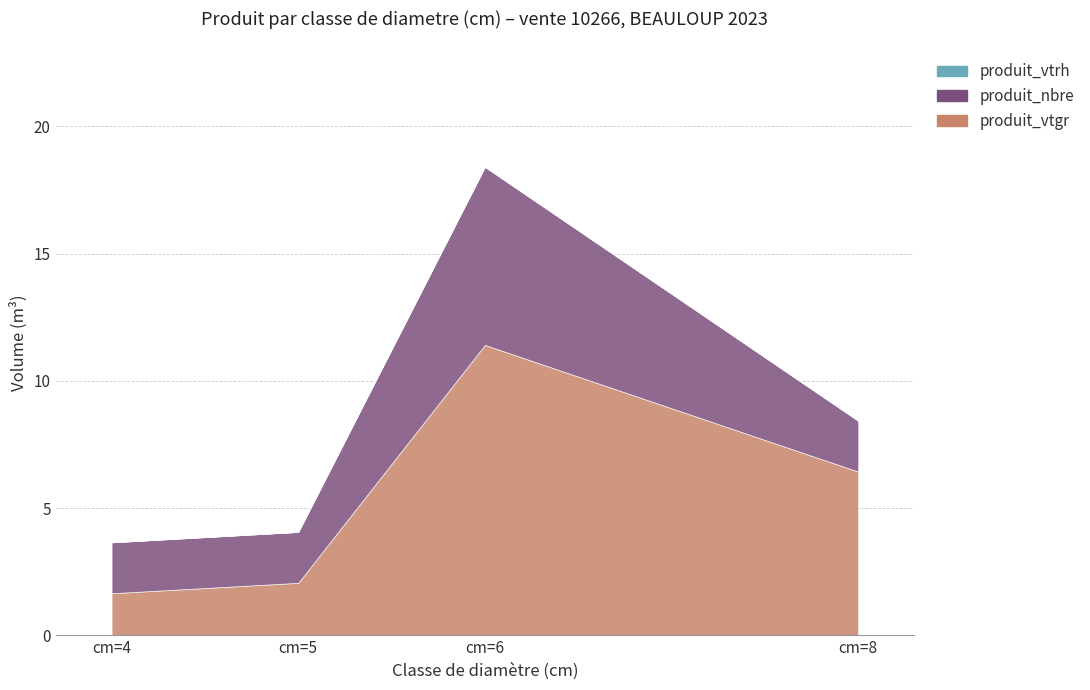

The produit_nbre series shows 2.0 at cm=5. True or false?

True